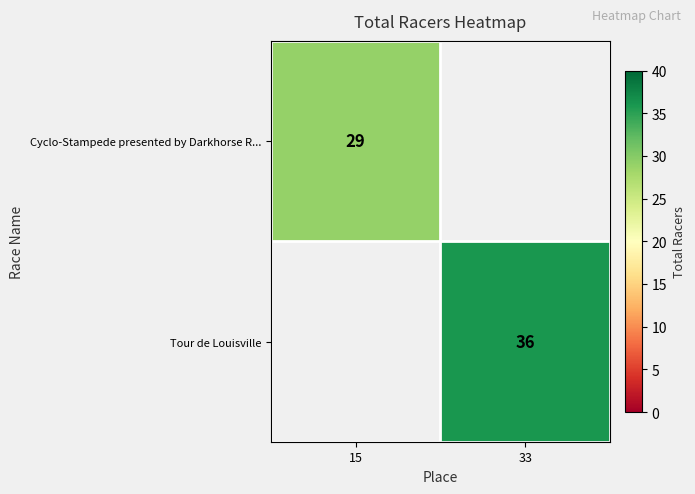

True or false: Cyclo-Stampede presented by Darkhorse R... has a value of 18 at 15.

False